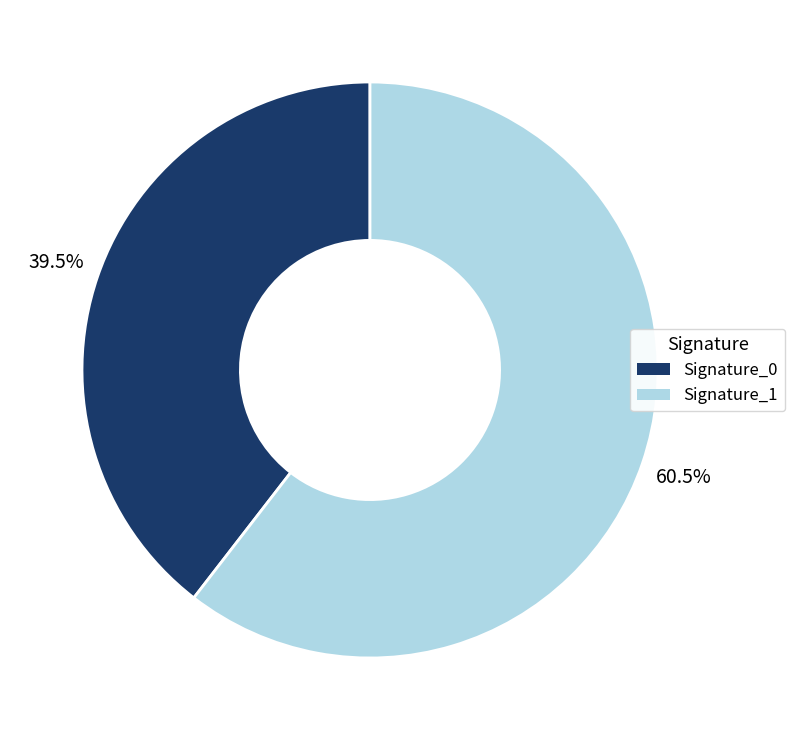

Does any single category account for the majority?

Yes